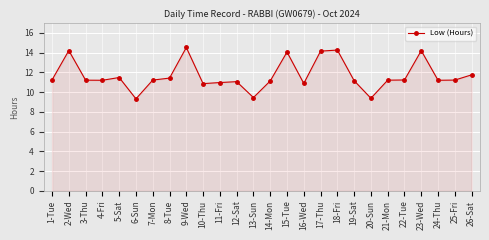

The chart shows a value of 7.6 at 26-Sat. True or false?

False